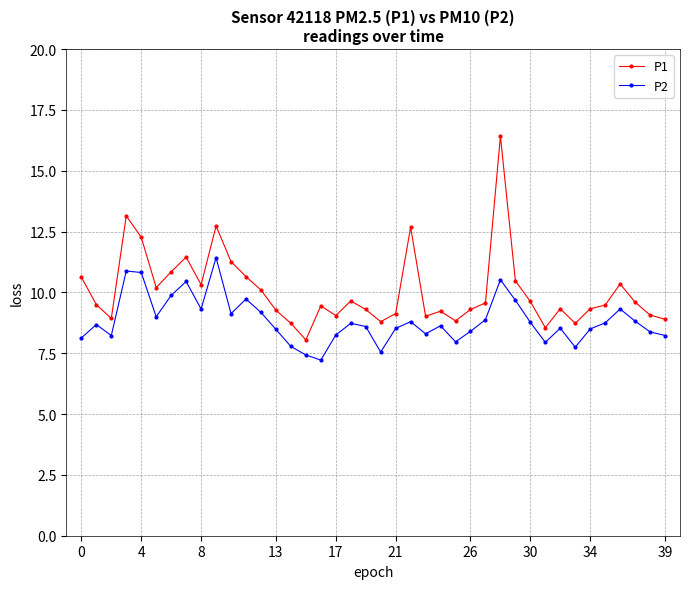

True or false: P2 and P1 cross at least once.

False